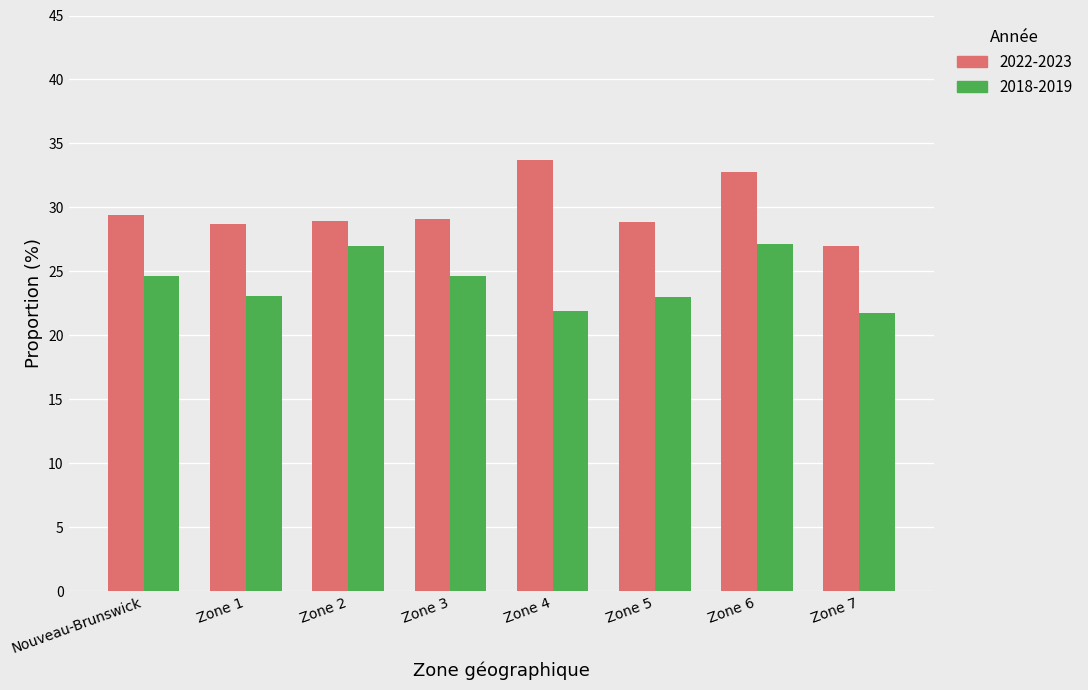

Is it true that 2018-2019 equals 24.6 at Nouveau-Brunswick?

True